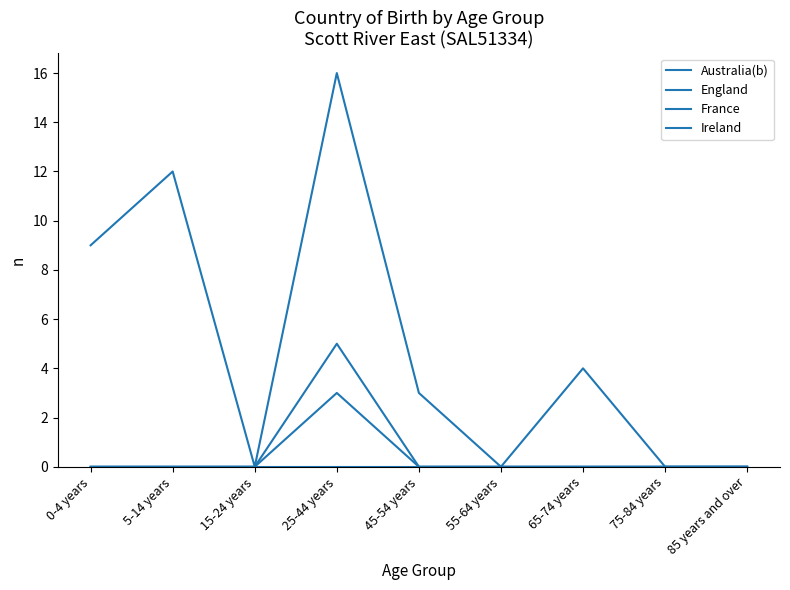

Does the chart have visible grid lines?

No